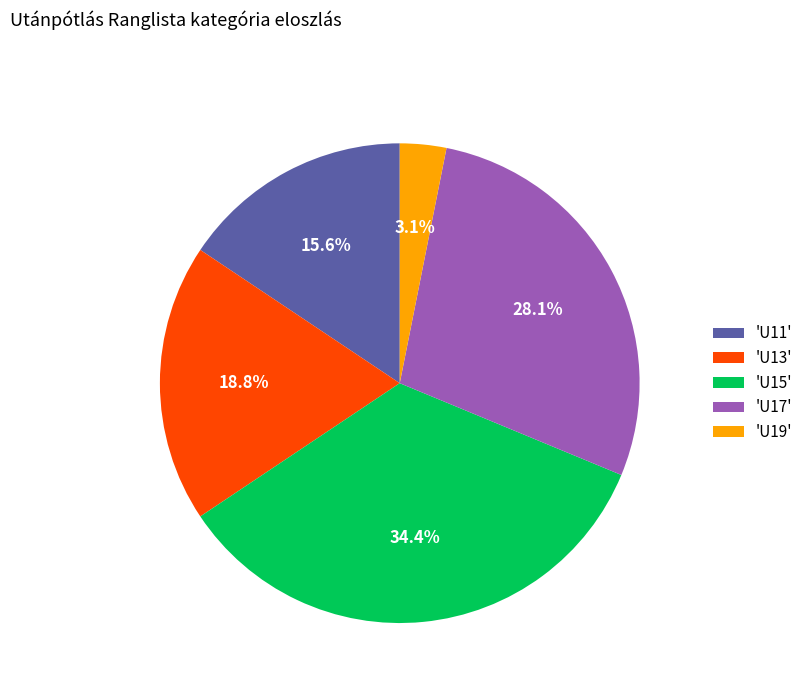

Which slice is the smallest?

'U19'